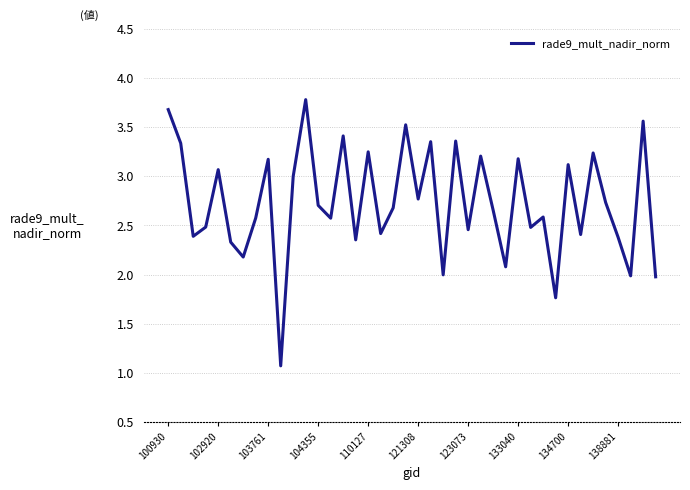

What is the maximum value shown in the chart?

3.8